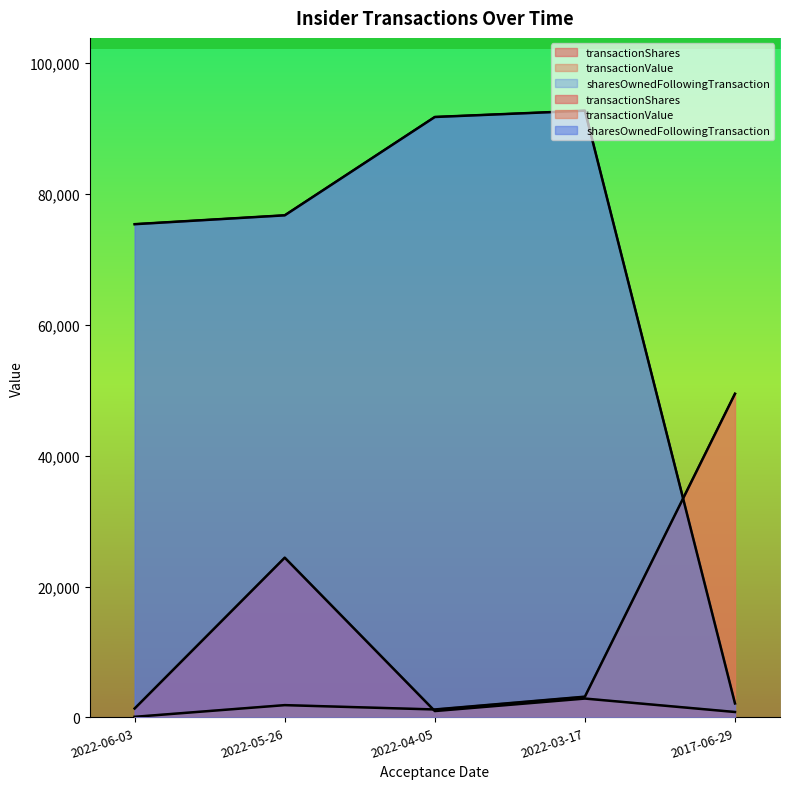

How many distinct data groups are displayed?

3